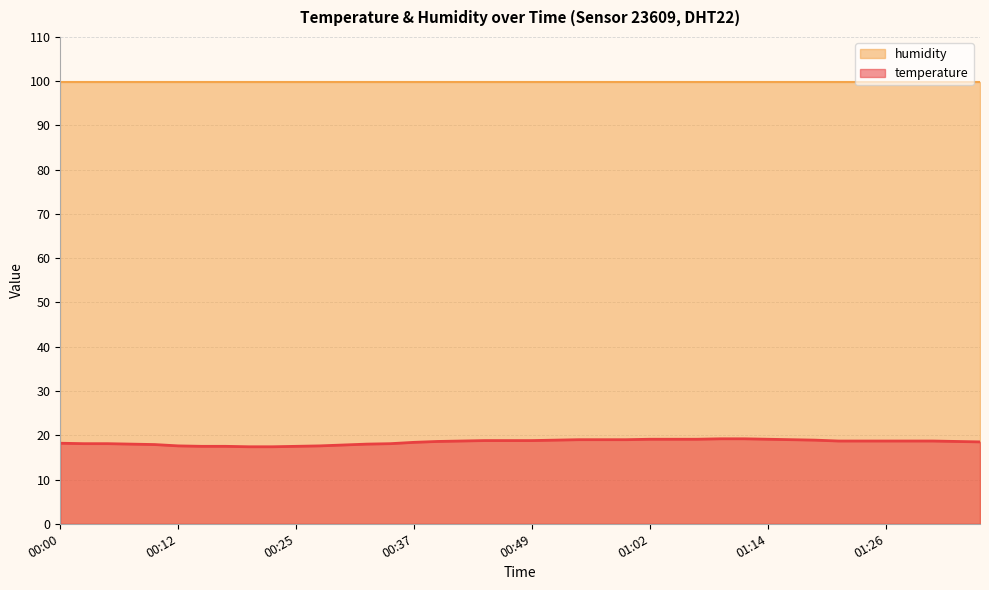

At which category does the chart reach its minimum across all series?

00:20